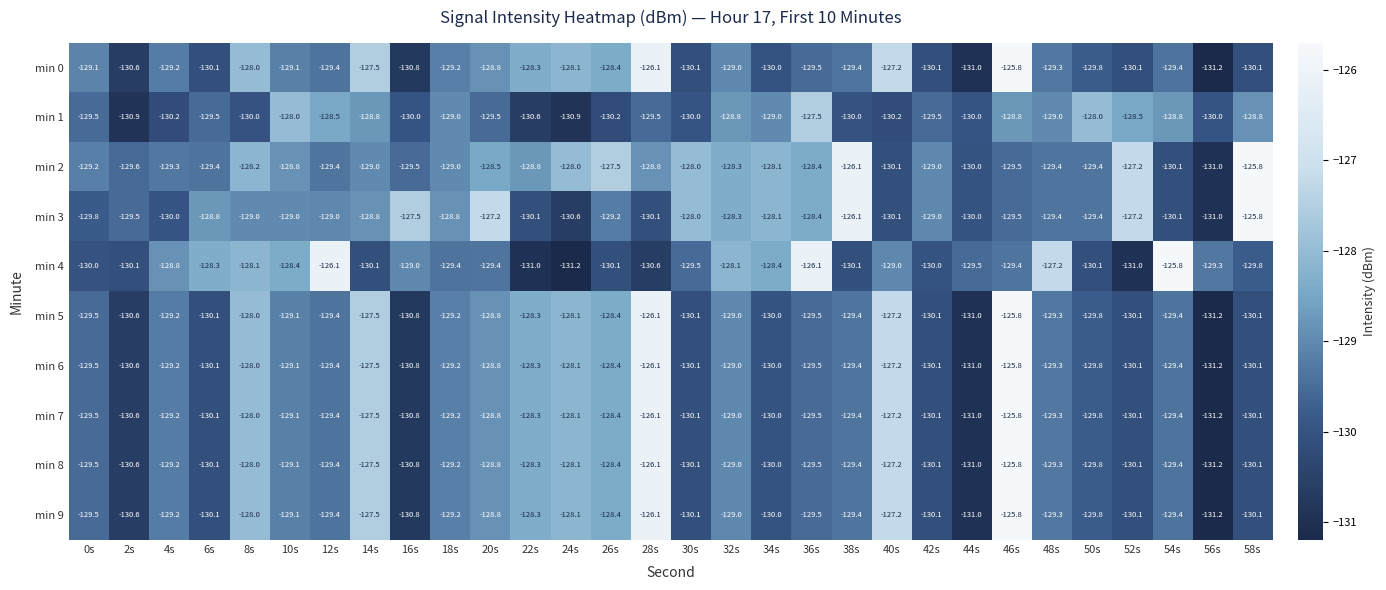

Which series changed the most between 12s and 54s?

min 3